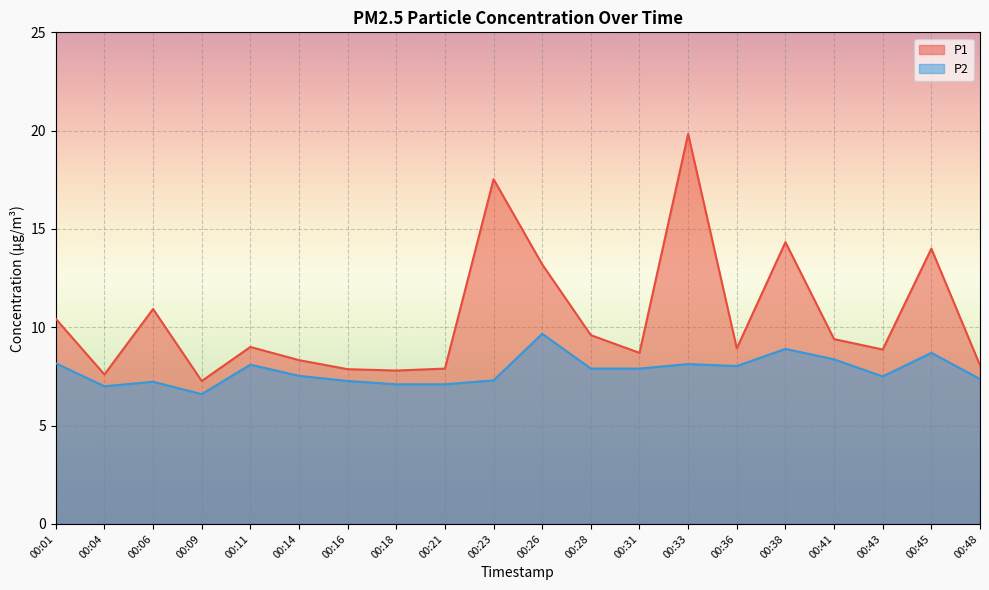

Does the chart display data point markers on the line(s)?

No